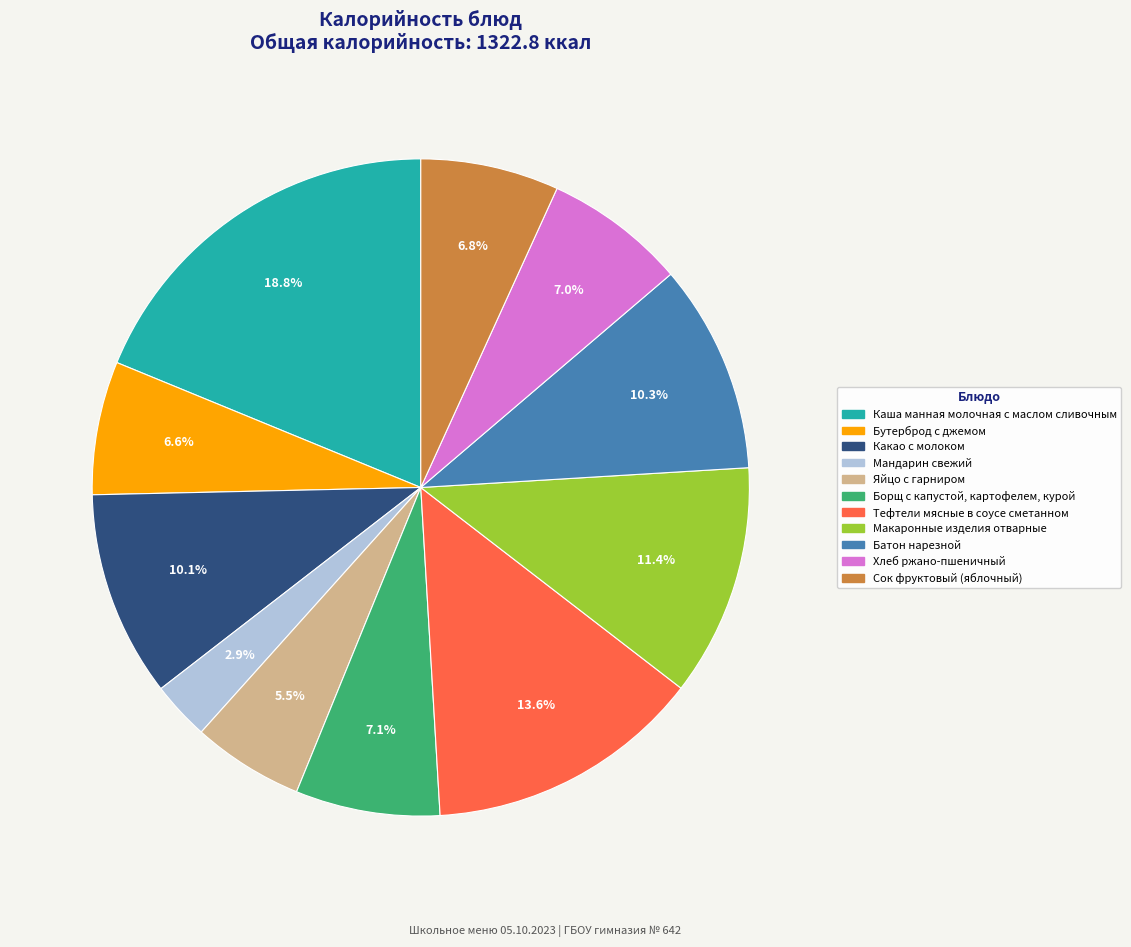

What is the largest slice in the pie chart?

Каша манная молочная с маслом сливочным